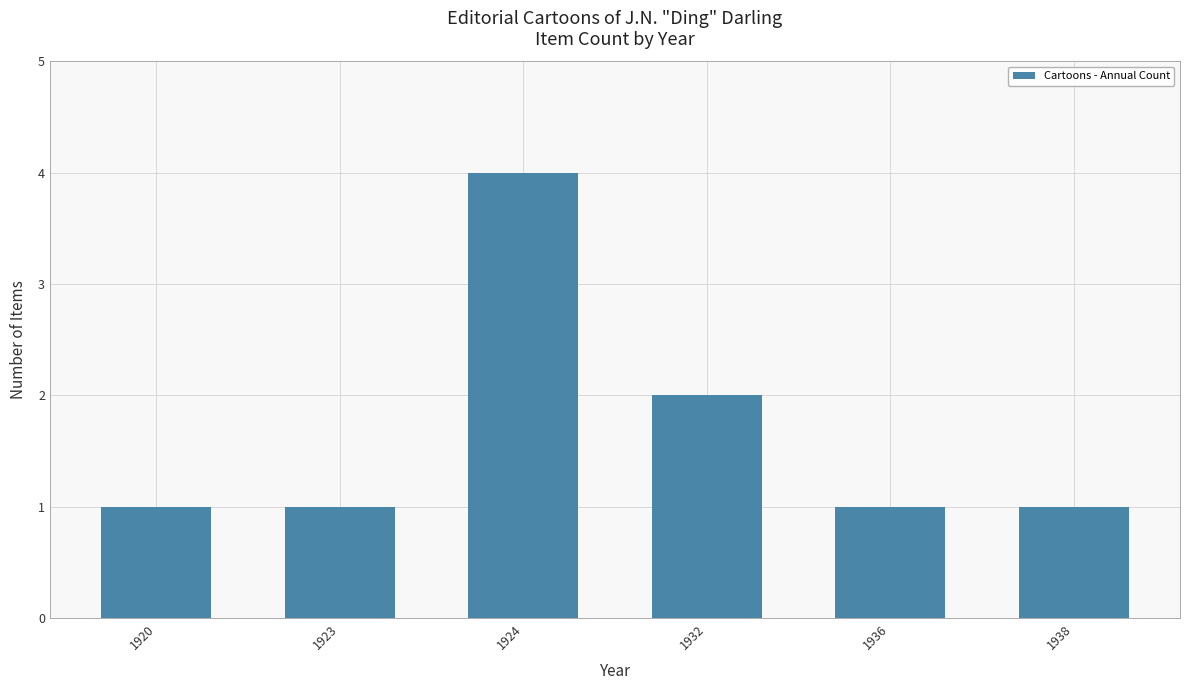

What is the average value?

2